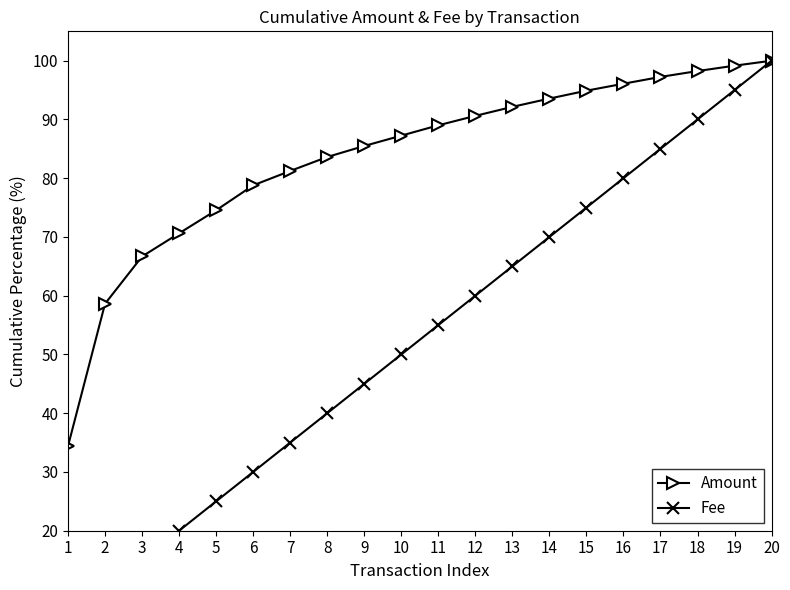

Reading right to left, what are all the values shown in this chart?

Amount: 20=100.0	19=99.2	18=98.2	17=97.2	16=96.1	15=94.9	14=93.6	13=92.1	12=90.6	11=89.0	10=87.2	9=85.5	8=83.6	7=81.2	6=78.8	5=74.5	4=70.6	3=66.7	2=58.6	1=34.4
Fee: 20=100.0	19=95.0	18=90.0	17=85.0	16=80.0	15=75.0	14=70.0	13=65.0	12=60.0	11=55.0	10=50.0	9=45.0	8=40.0	7=35.0	6=30.0	5=25.0	4=20.0	3=15.0	2=10.0	1=5.0